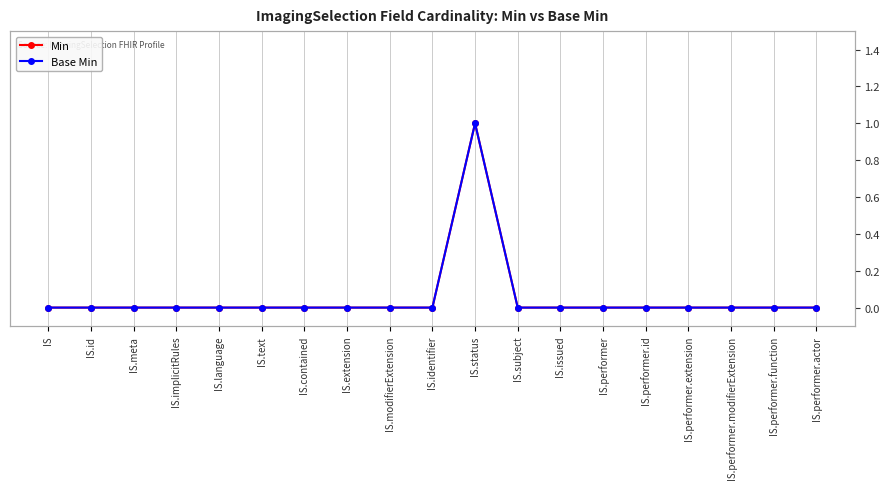

How many lines are shown in the chart?

2